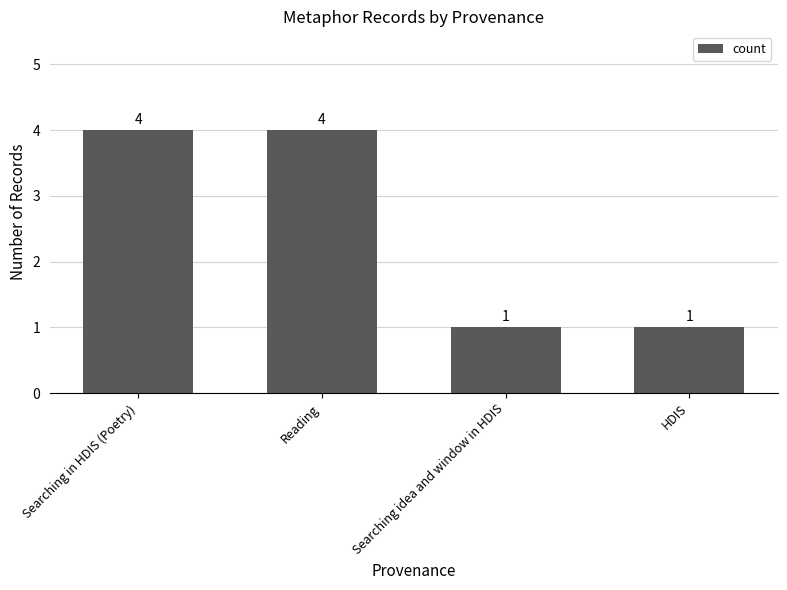

What is the ratio of the value at Reading to the value at Searching in HDIS (Poetry)?

1.0